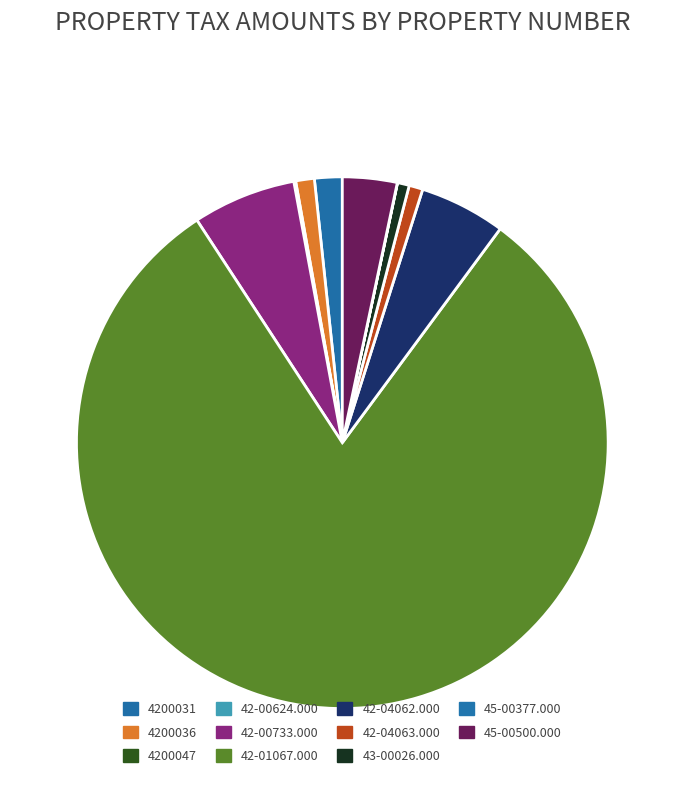

Combined, what portion of the pie is 4200036 and 42-04063.000?

2.0%